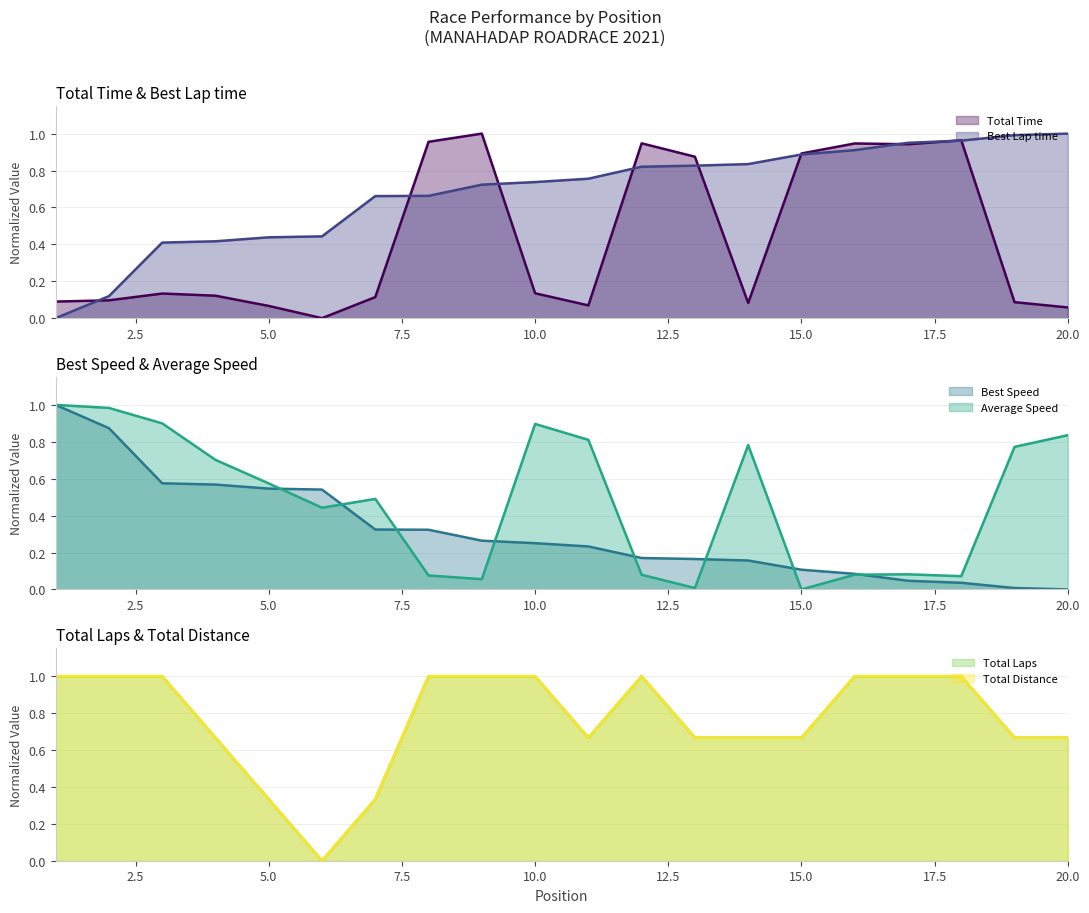

The value of Total Distance at 9 is 0.7. True or false?

False